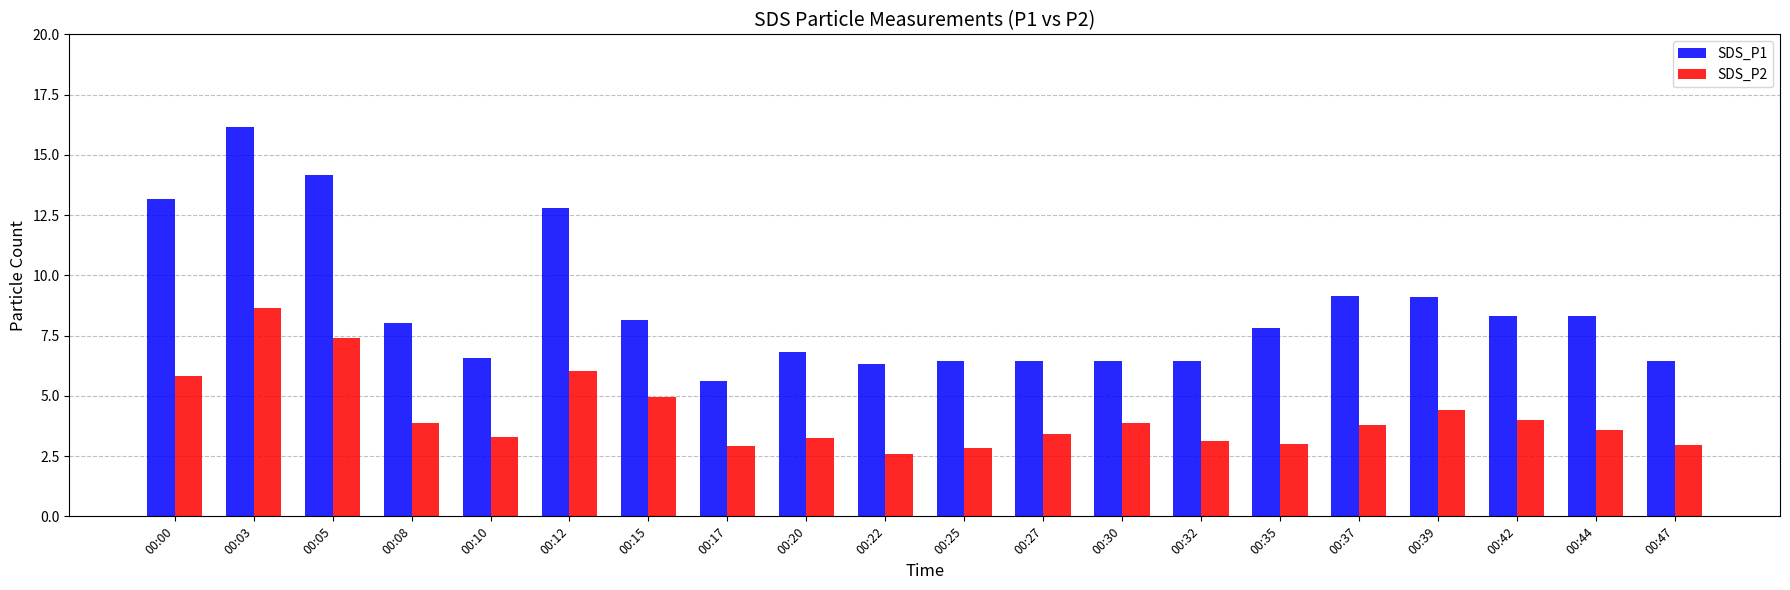

Is it true that SDS_P1 equals 6.5 at 00:27?

True